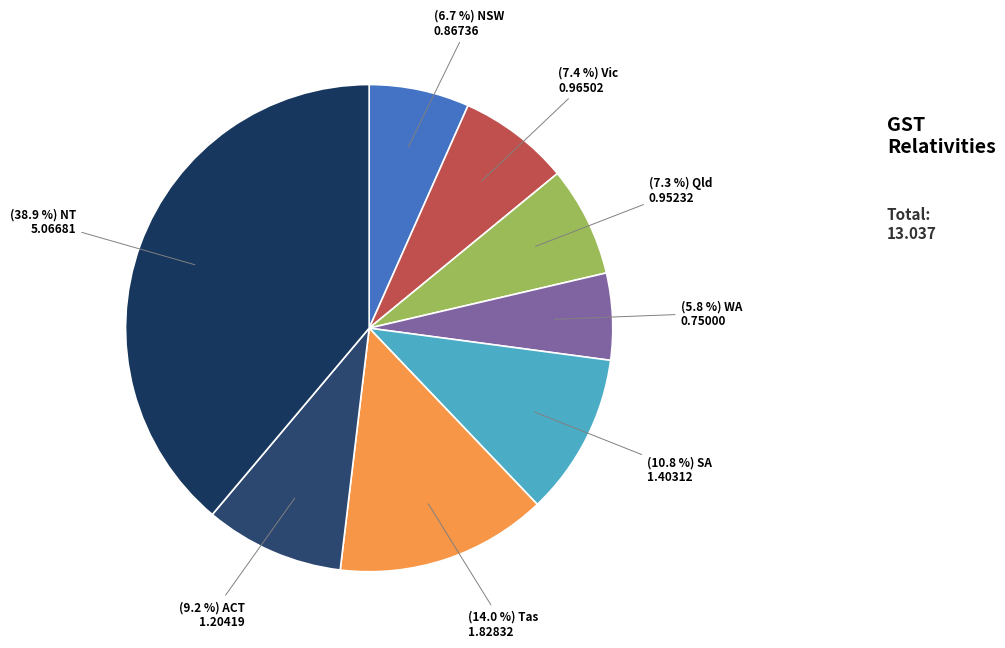

Count the number of slices in the pie.

8